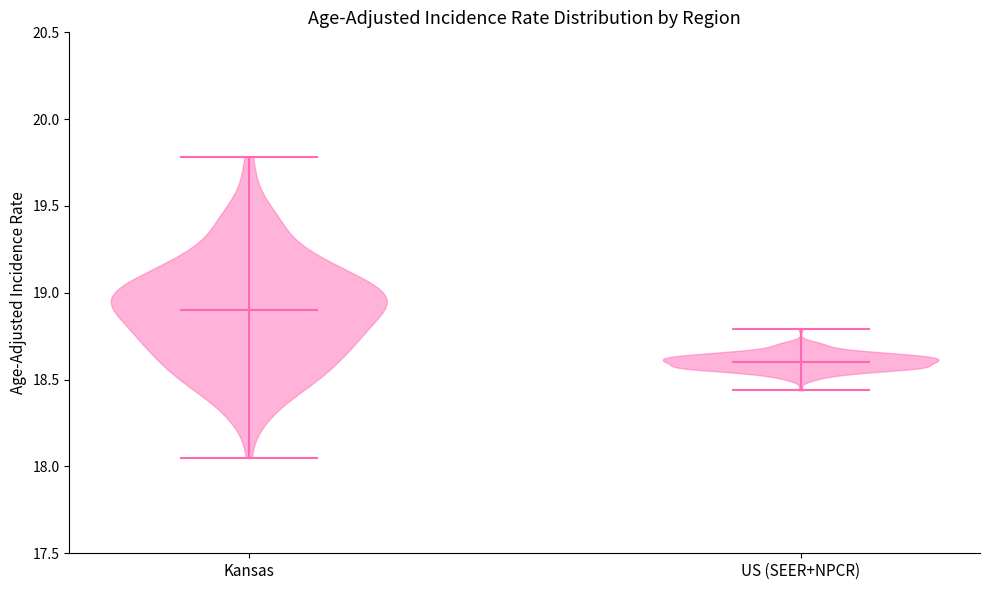

Reading left to right, read every violin against the y-axis: where its median line is, and the lowest and highest points it reaches. The values are not printed on the chart, so give them approximately, as read against the axis.

Kansas: median line 18.90, lowest point 18.05, highest point 19.80
US (SEER+NPCR): median line 18.60, lowest point 18.45, highest point 18.80